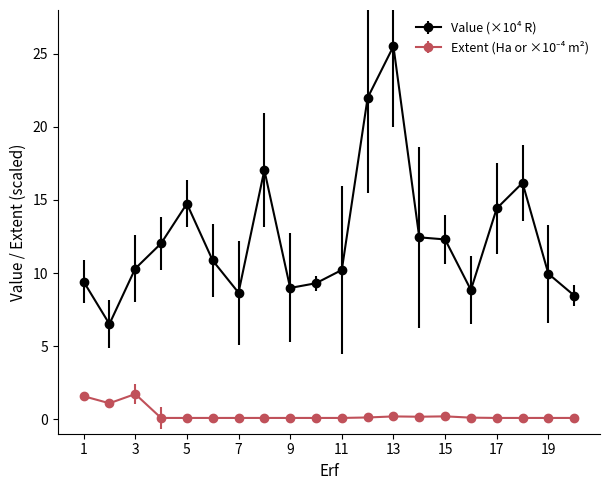

Which series has the largest range (max minus min)?

Value (×10⁴ R)